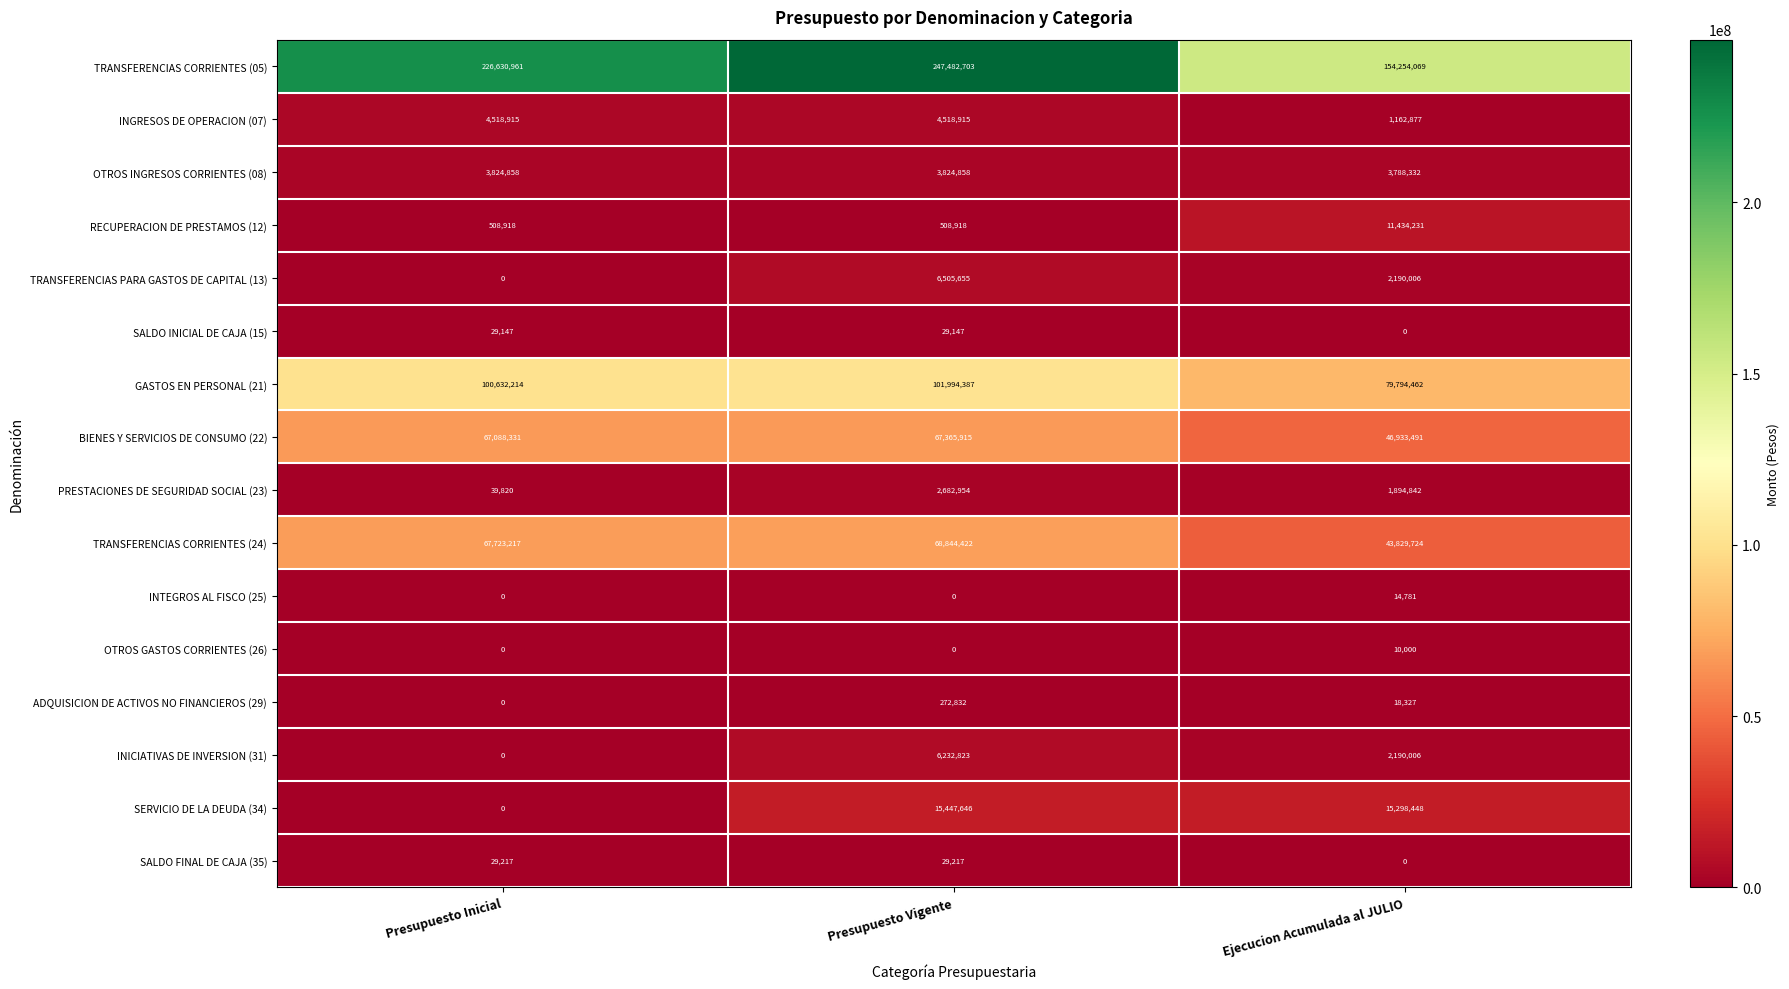

The SERVICIO DE LA DEUDA (34) series shows 27506445 at Ejecucion Acumulada al JULIO. True or false?

False